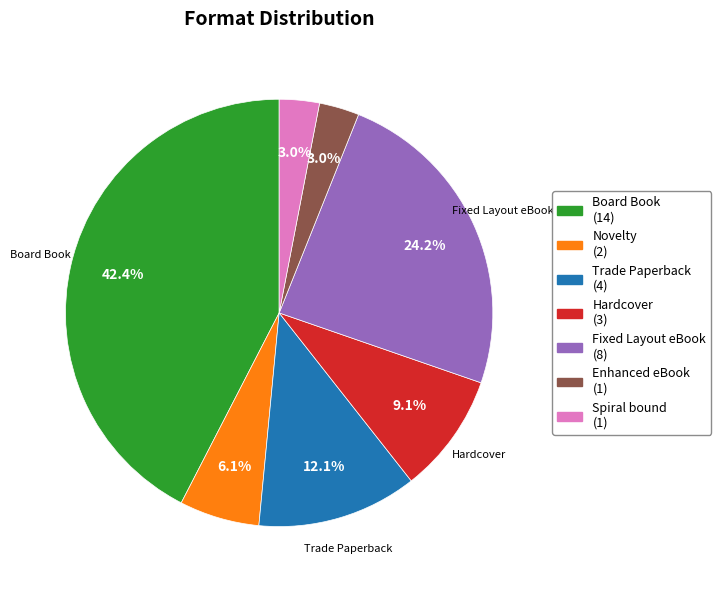

Does any single category account for the majority?

No